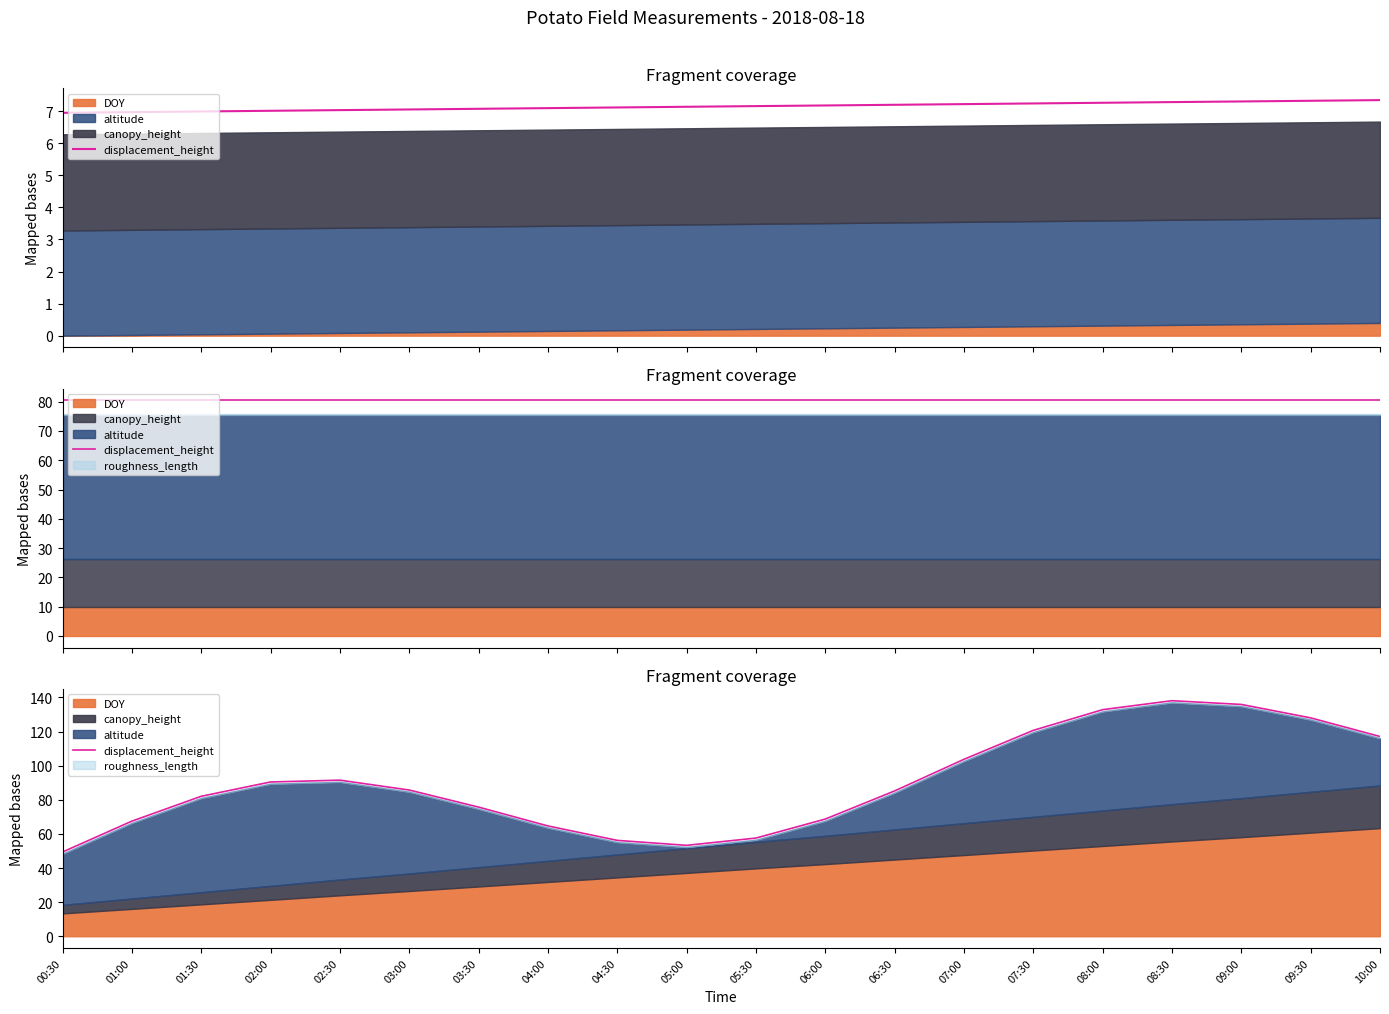

What is the difference between the second highest and second lowest values?

82.6